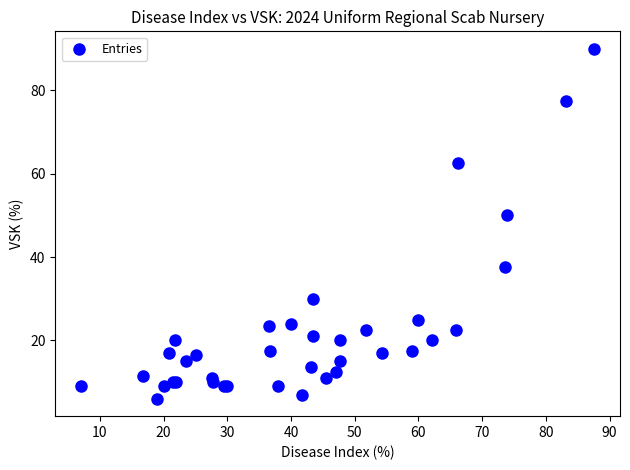

What Y value in the scatter plot is closest to 48?

50.0